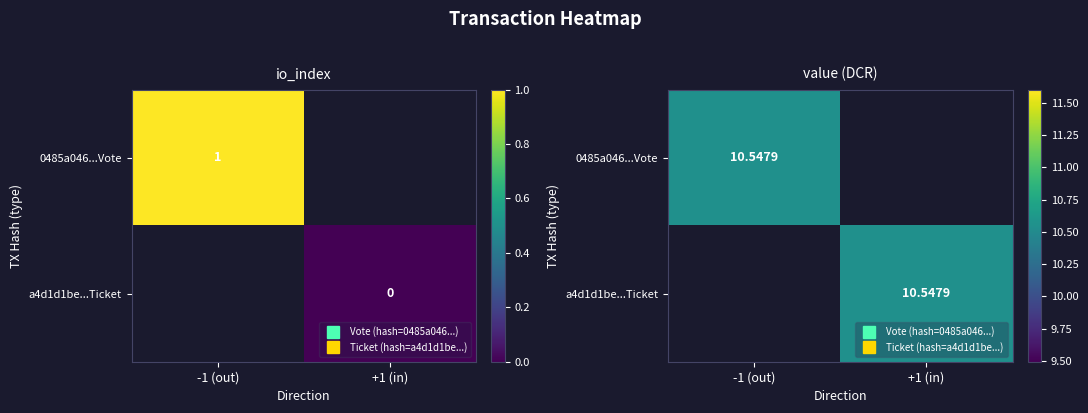

What is the difference between the maximum and second lowest values in the 0485a046d6ccd5d0fe71d6eeb92defe28442833 series?

9.5